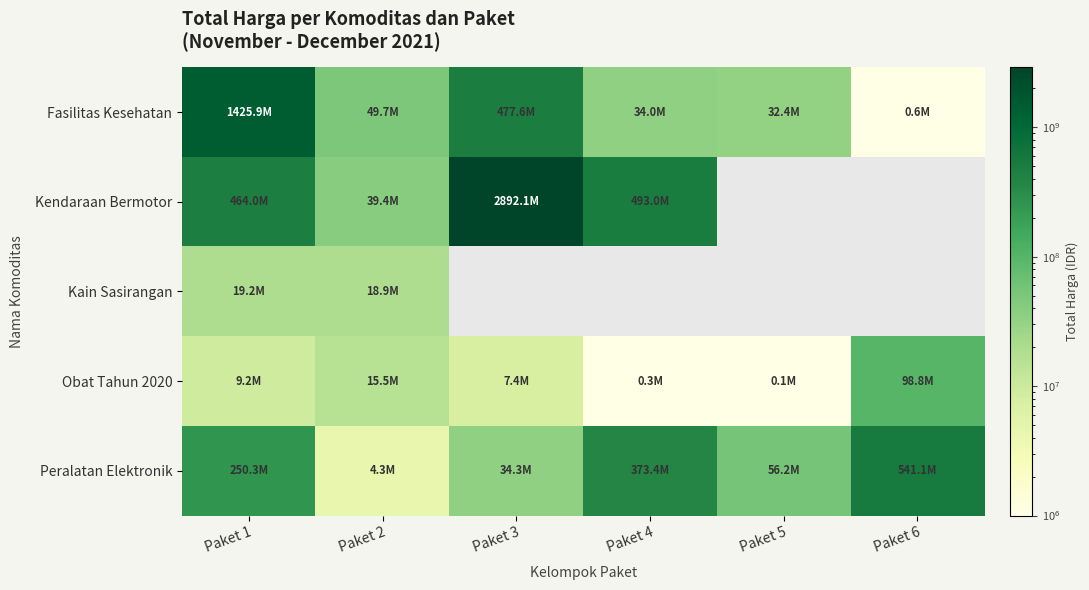

List the series in order of their peak value, lowest first.

Kain Sasirangan, Obat Tahun 2020, Peralatan Elektronik, Fasilitas Kesehatan, Kendaraan Bermotor